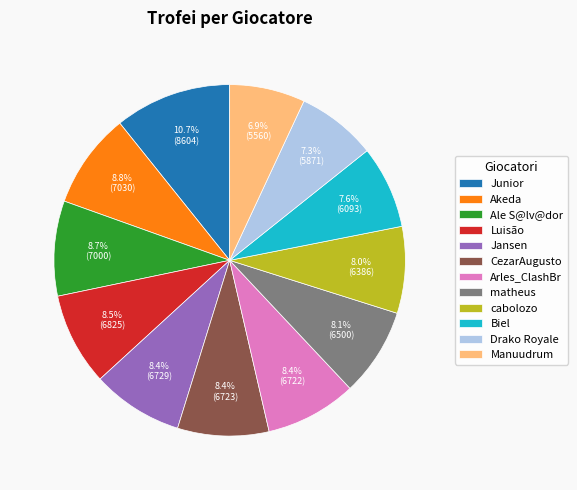

What is the largest slice in the pie chart?

Junior